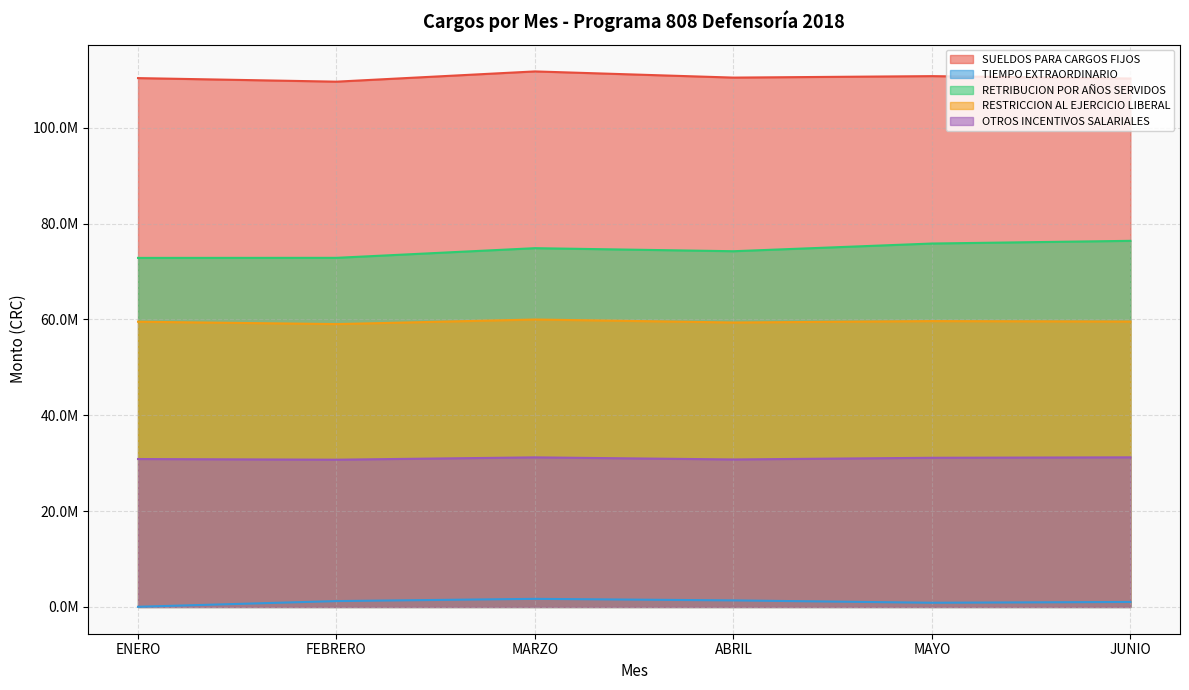

What is the sum of all RETRIBUCION POR AÑOS SERVIDOS values?

447132512.7